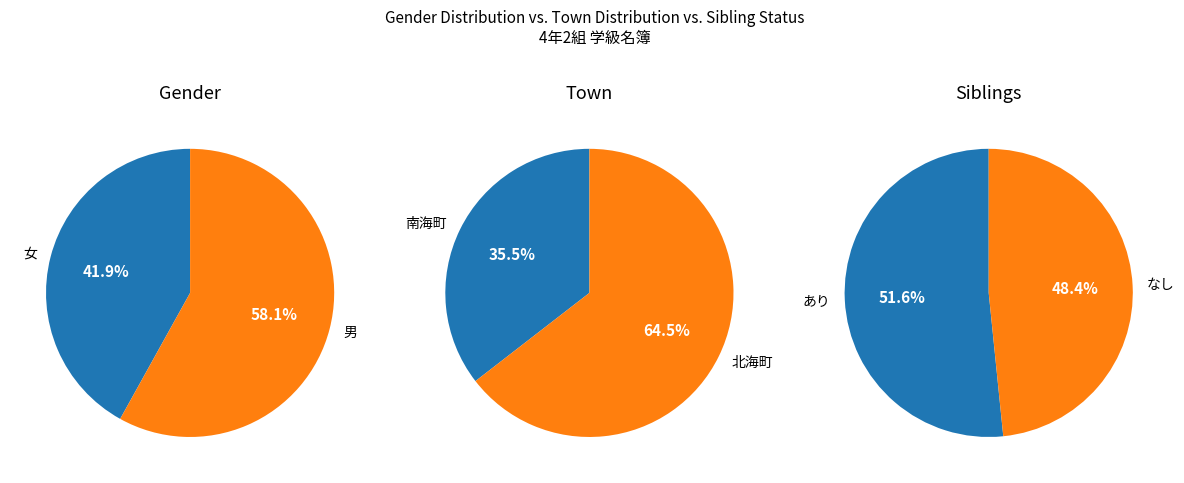

Is the sum of 男 and 女 greater than half?

Yes